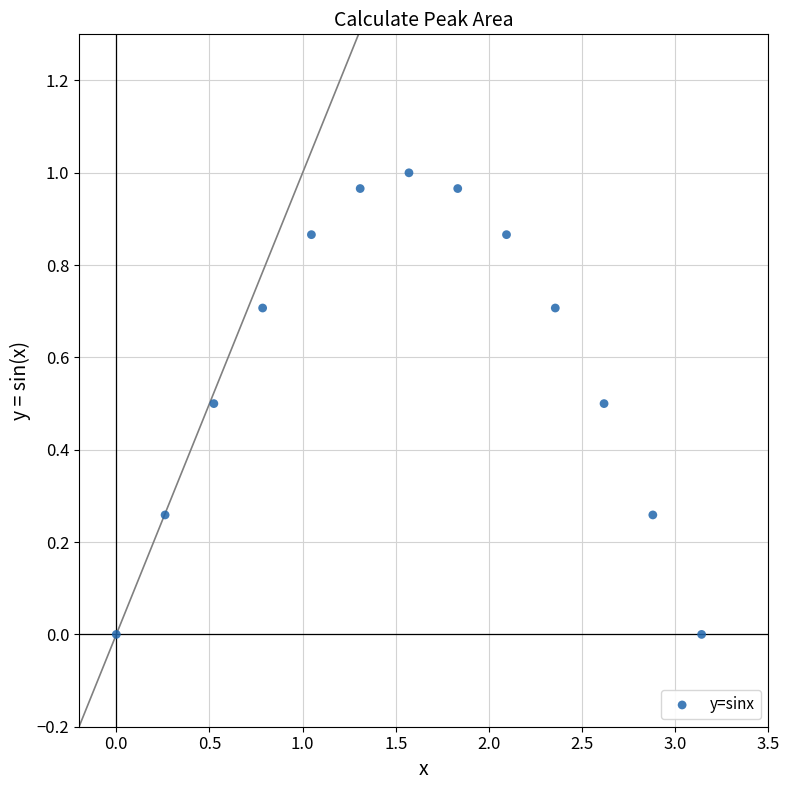

What is the range of X values (max minus min)?

3.1